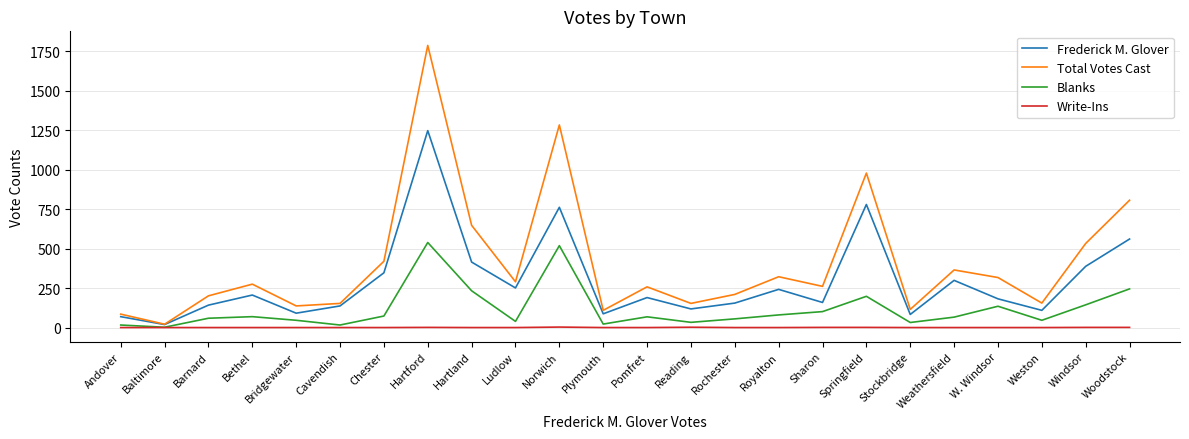

What is the difference between the second highest and minimum values in the Total Votes Cast series?

1263